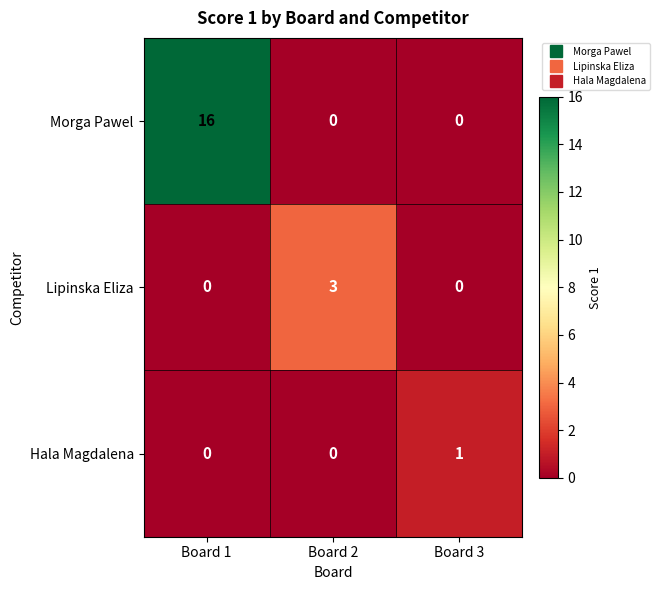

What is the highest value of the Lipinska Eliza series?

3